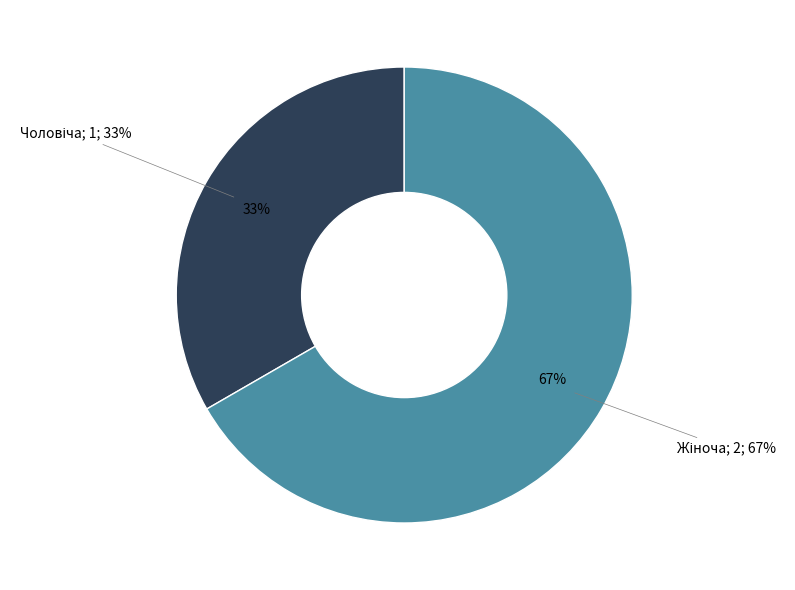

What is the smallest slice in the pie chart?

Чоловіча